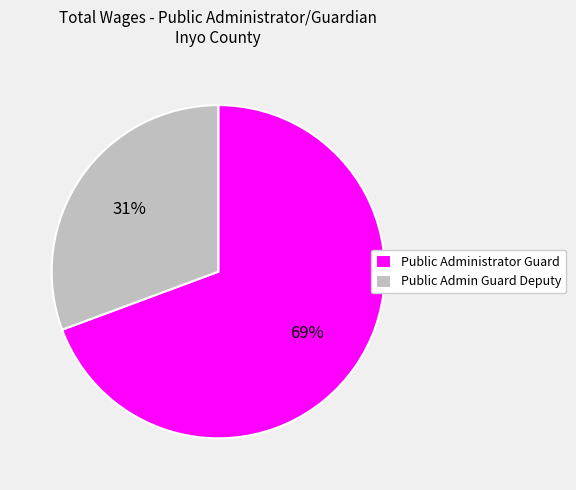

Rank the categories by value from lowest to highest.

Public Admin Guard Deputy, Public Administrator Guard